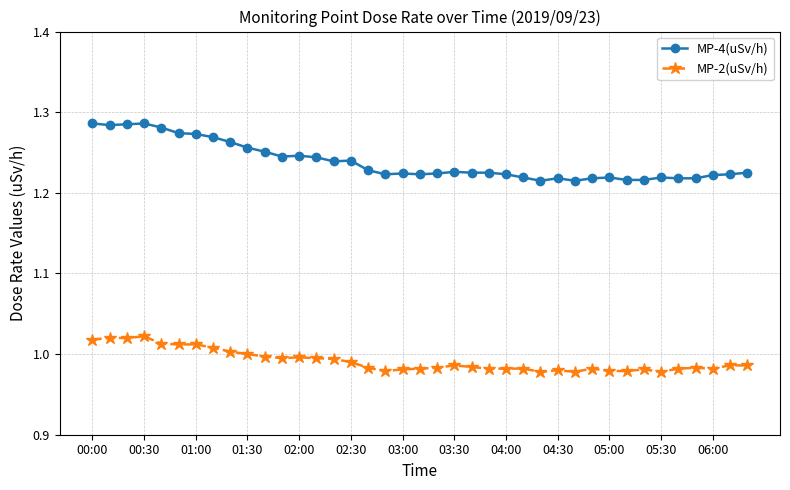

Which series has the widest spread of values?

MP-4(uSv/h)